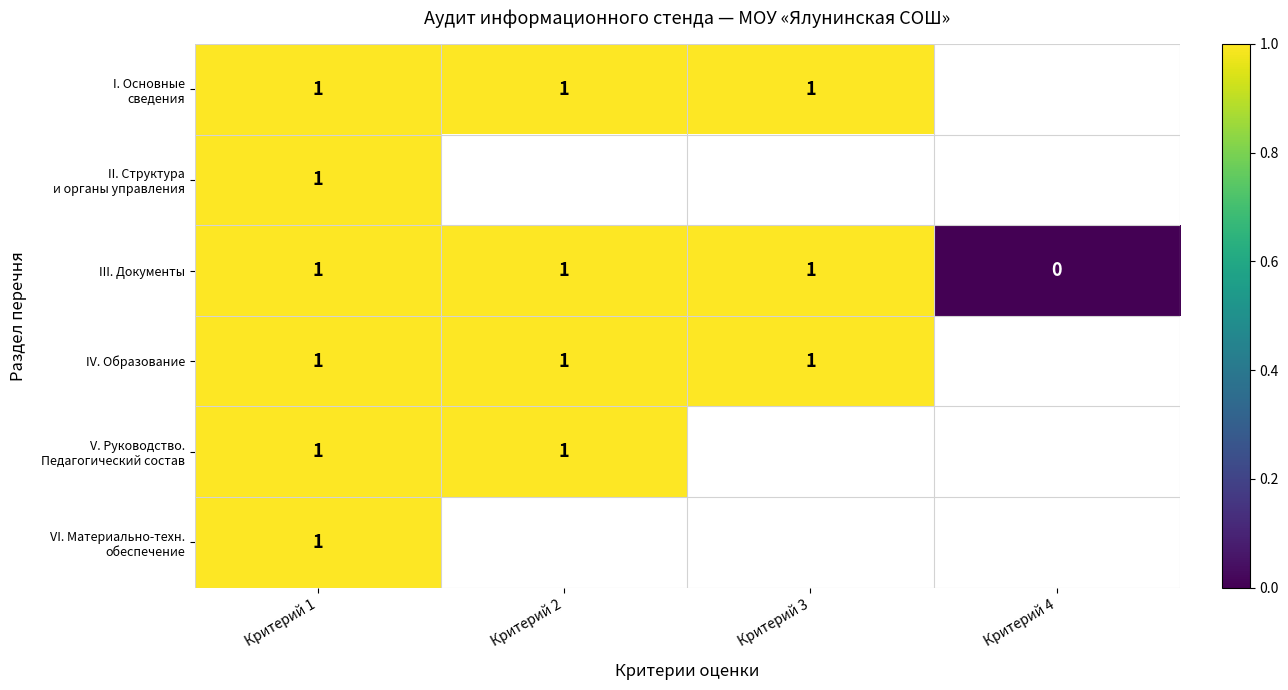

What is the greatest value displayed?

1.0